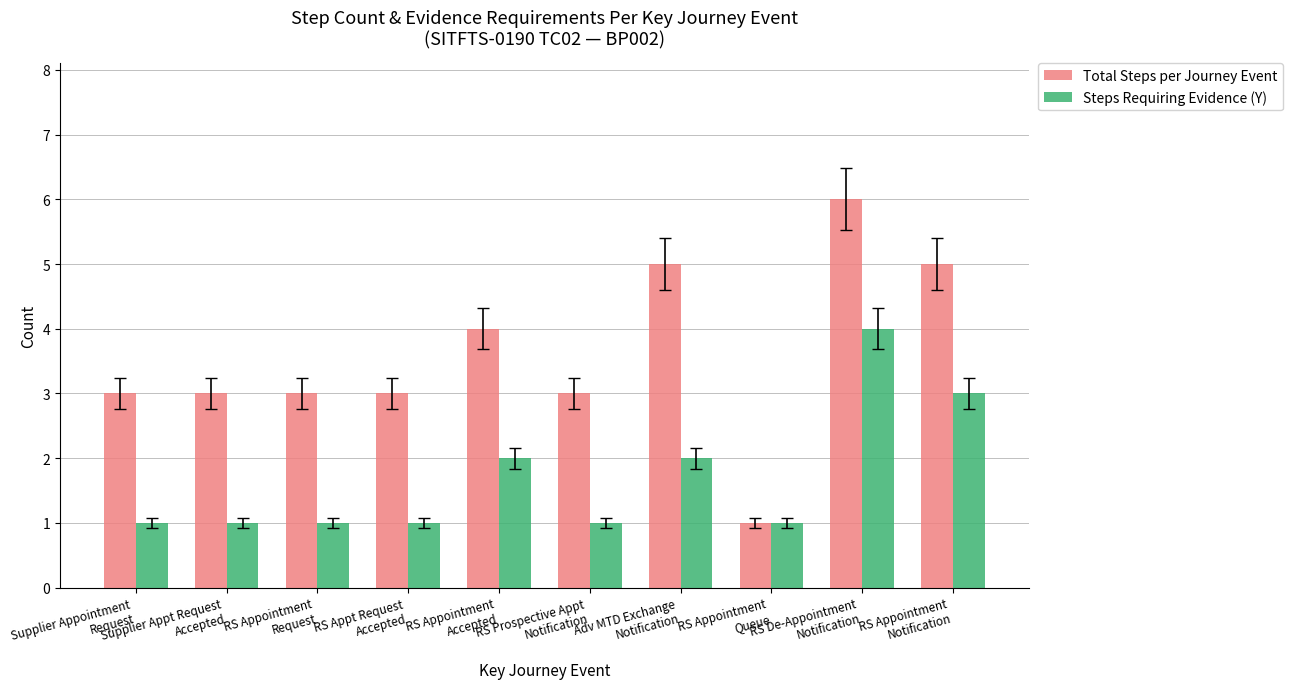

Which series has the largest total across all categories?

Total Steps per Journey Event